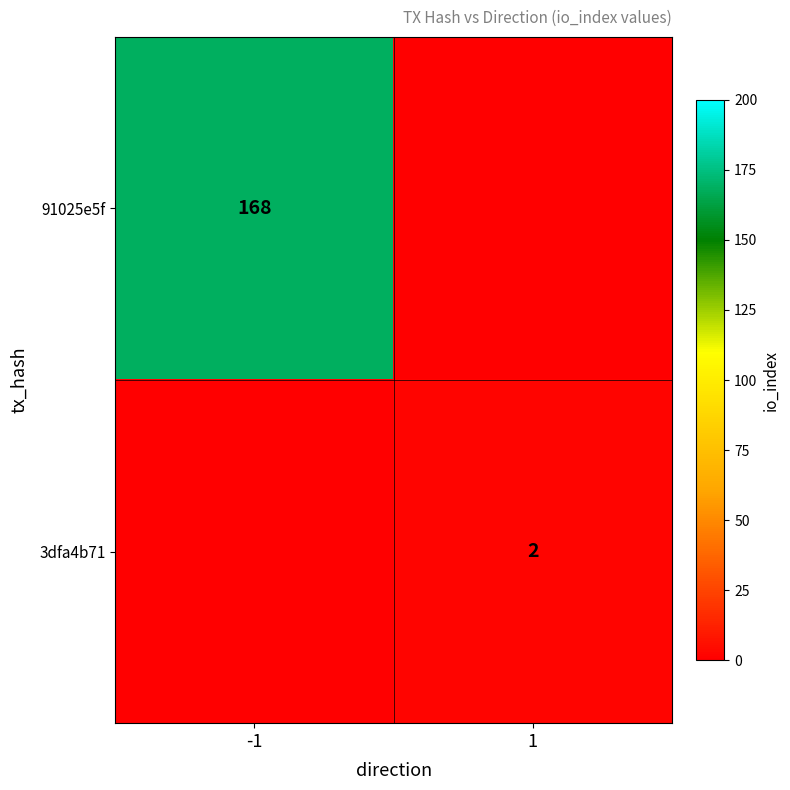

True or false: 3dfa4b71 has a value of 3 at 1.

False